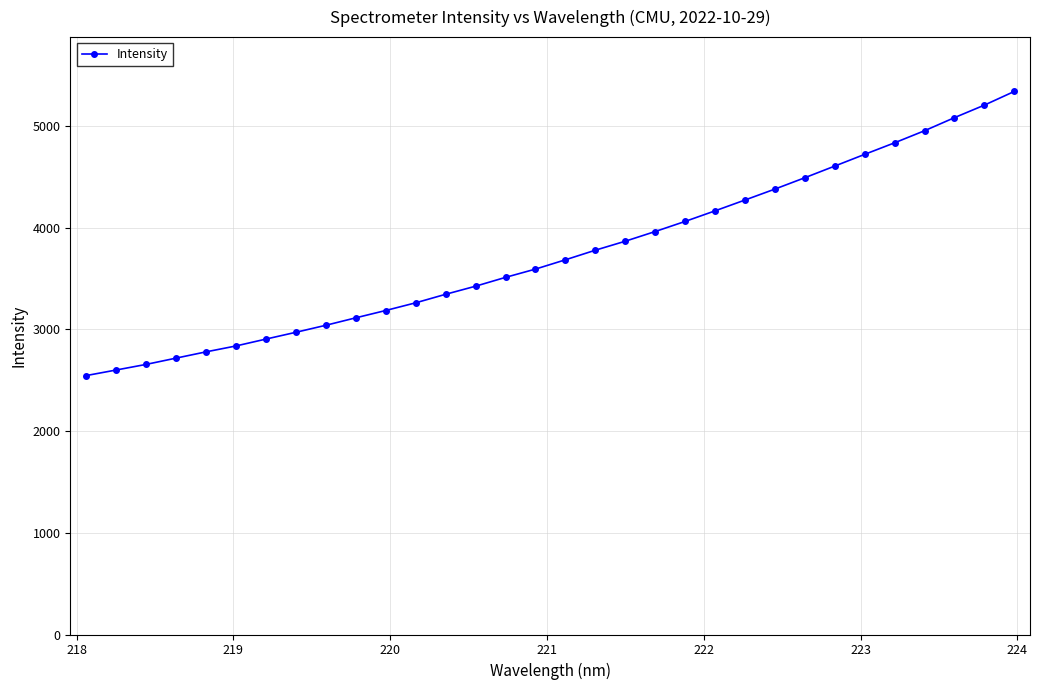

What is the maximum value shown in the chart?

5339.5